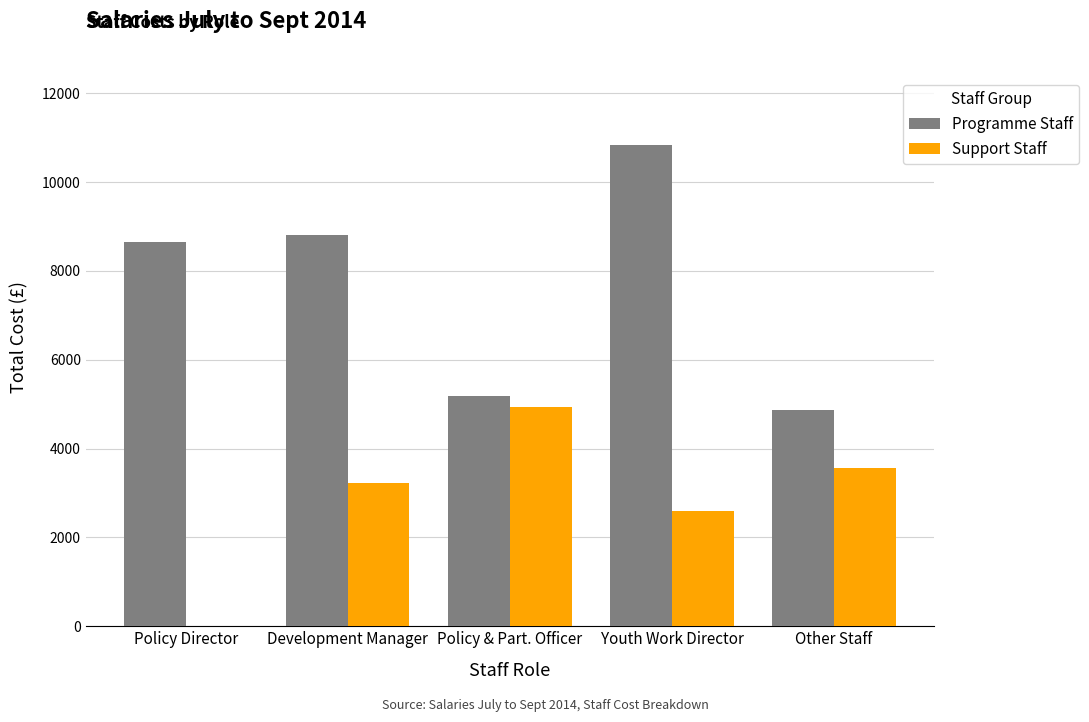

The value of Programme Staff at Policy & Part. Officer is 5173.9. True or false?

True